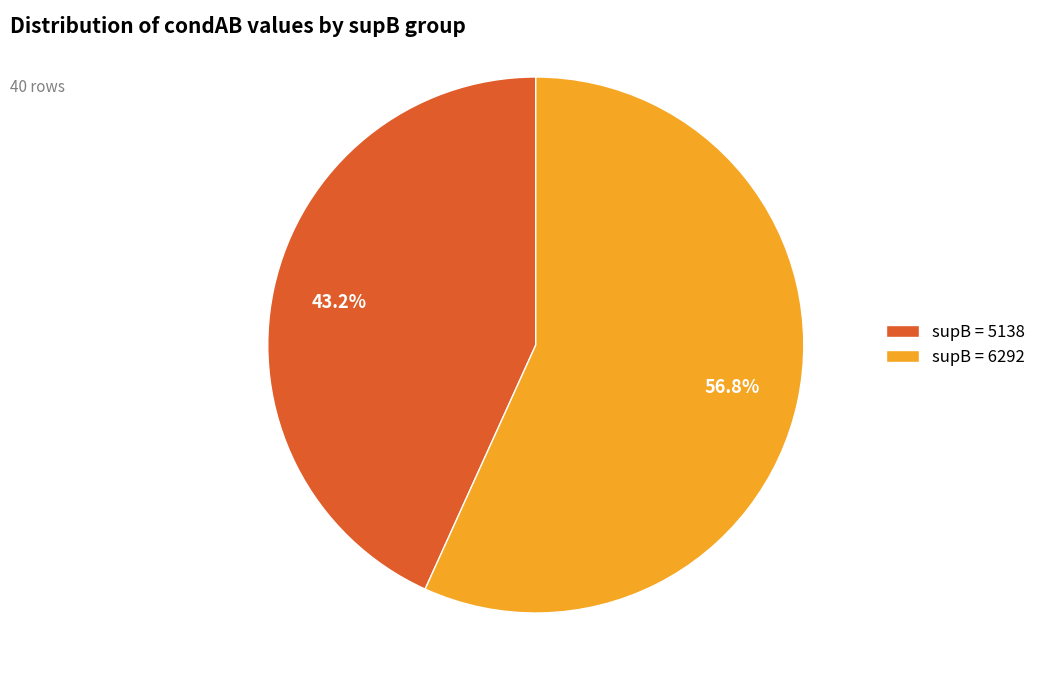

What portion of the pie excludes supB = 5138?

56.8%